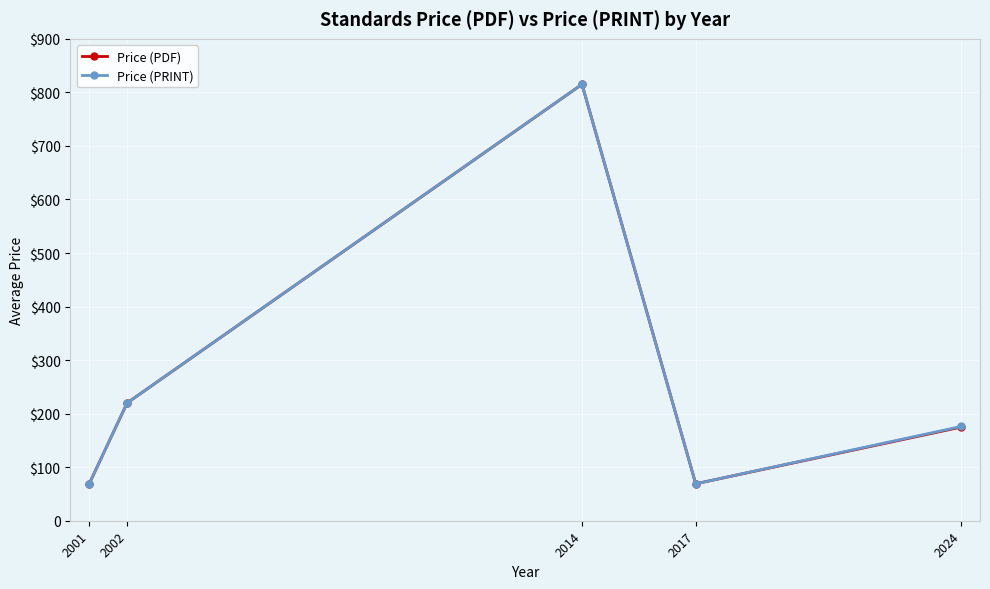

Is it true that Price (PRINT) equals 69.0 at 2017?

True